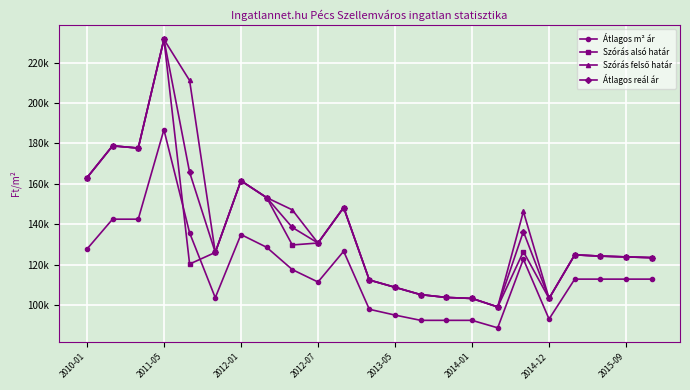

At which category is the sum across all series the highest?

2011-05